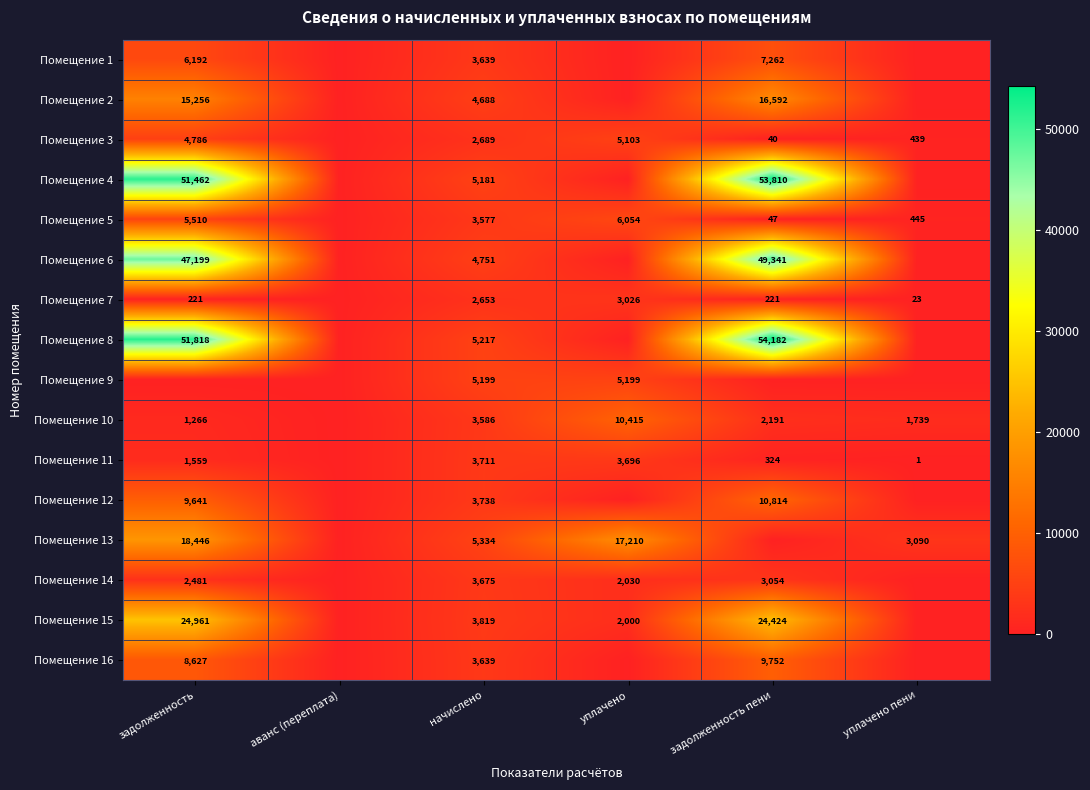

What is the difference between the highest and lowest values at начислено?

2681